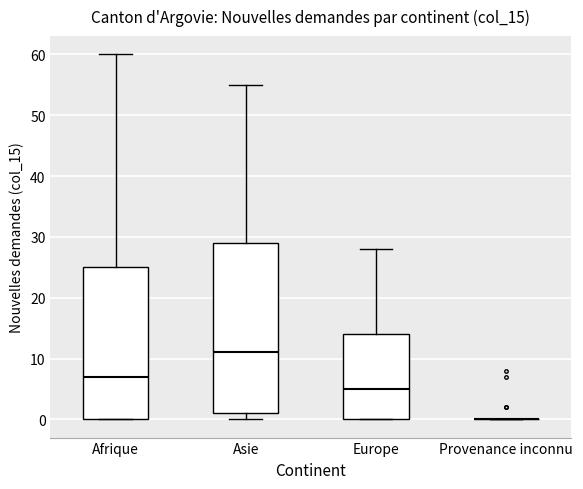

Where is the lower edge of the box for Afrique on the y-axis? The values are not printed on the chart, so give them approximately, as read against the axis.

0